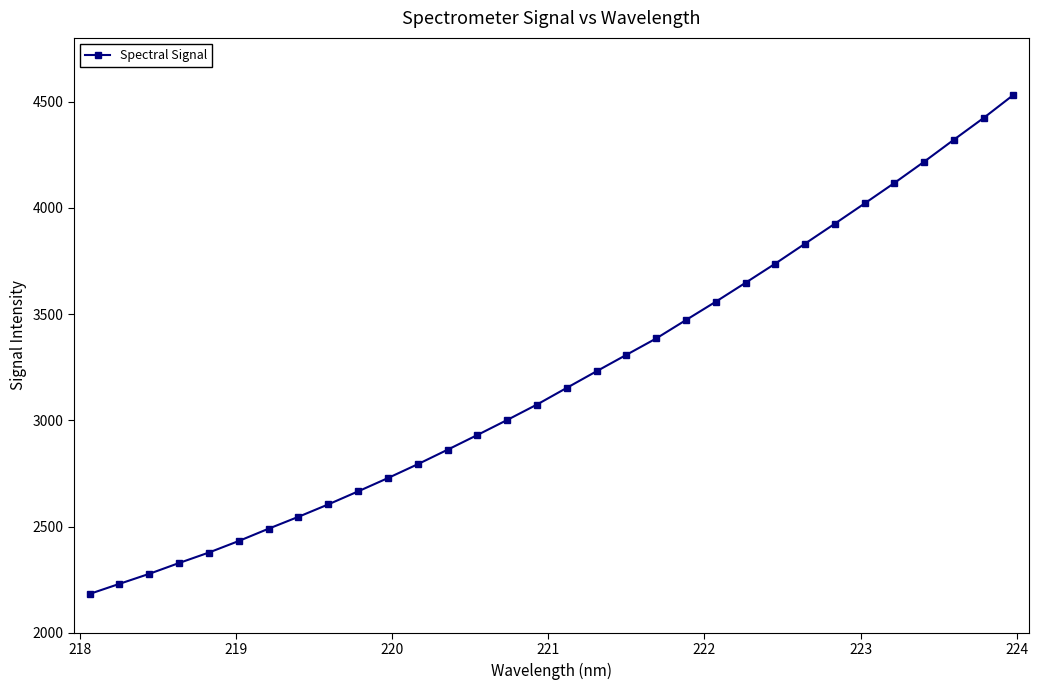

What is the difference between the second highest and second lowest values?

2193.1